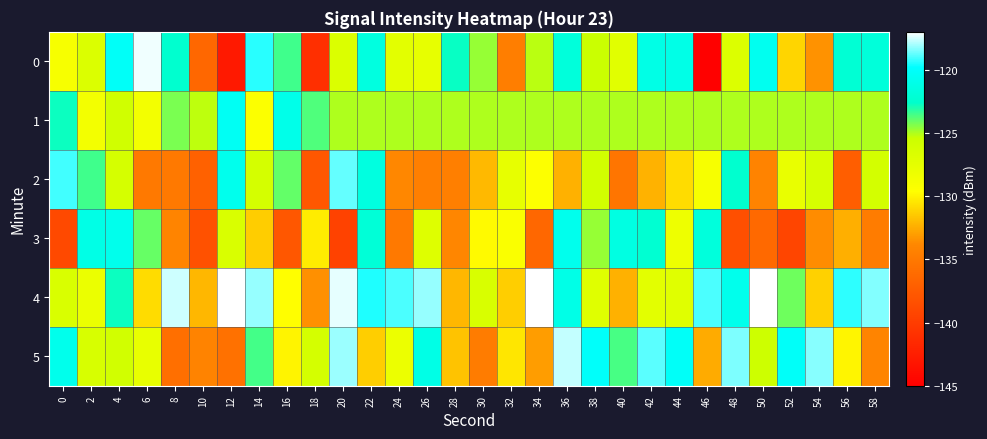

Reading right to left, extract all data points from this chart.

0: 58=-121.9	56=-122.1	54=-133.4	52=-131.1	50=-120.6	48=-126.8	46=-144.8	44=-121.1	42=-121.2	40=-127.2	38=-125.4	36=-121.8	34=-125.2	32=-134.6	30=-124.7	28=-122.7	26=-127.7	24=-127.4	22=-121.5	20=-126.7	18=-141.1	16=-123.5	14=-119.4	12=-142.9	10=-136.4	8=-122.5	6=-117.2	4=-120.2	2=-126.7	0=-128.9
1: 58=-125.0	56=-125.0	54=-125.0	52=-125.0	50=-125.0	48=-125.0	46=-125.0	44=-125.0	42=-125.0	40=-125.0	38=-125.0	36=-125.0	34=-125.0	32=-125.0	30=-125.0	28=-125.0	26=-125.0	24=-125.0	22=-125.0	20=-125.0	18=-123.7	16=-121.0	14=-129.4	12=-120.4	10=-125.2	8=-124.3	6=-128.6	4=-125.8	2=-128.6	0=-122.8
2: 58=-126.0	56=-137.2	54=-126.3	52=-127.9	50=-134.1	48=-122.4	46=-129.0	44=-130.8	42=-132.3	40=-135.4	38=-125.9	36=-132.3	34=-129.5	32=-127.6	30=-132.1	28=-134.5	26=-134.5	24=-133.9	22=-121.5	20=-118.7	18=-137.7	16=-124.0	14=-126.1	12=-120.8	10=-137.0	8=-135.0	6=-135.0	4=-126.2	2=-123.5	0=-119.1
3: 58=-134.8	56=-132.4	54=-133.7	52=-139.3	50=-136.3	48=-138.4	46=-121.7	44=-128.2	42=-122.3	40=-121.4	38=-124.7	36=-120.8	34=-136.5	32=-129.2	30=-129.8	28=-133.9	26=-126.9	24=-135.0	22=-122.0	20=-139.5	18=-130.3	16=-137.7	14=-131.4	12=-126.5	10=-138.2	8=-134.1	6=-124.0	4=-120.9	2=-121.2	0=-138.9
4: 58=-118.4	56=-119.3	54=-131.2	52=-124.2	50=-115.9	48=-120.8	46=-119.0	44=-127.1	42=-127.4	40=-132.3	38=-127.0	36=-121.1	34=-116.3	32=-131.3	30=-126.4	28=-132.1	26=-118.2	24=-119.0	22=-119.5	20=-117.3	18=-133.5	16=-129.6	14=-118.2	12=-113.9	10=-132.1	8=-117.6	6=-130.8	4=-122.7	2=-128.0	0=-126.5
5: 58=-134.1	56=-129.9	54=-118.4	52=-120.1	50=-125.5	48=-118.4	46=-132.5	44=-120.2	42=-118.8	40=-123.6	38=-120.1	36=-117.7	34=-133.1	32=-130.5	30=-134.7	28=-131.7	26=-121.2	24=-128.1	22=-131.3	20=-118.1	18=-126.1	16=-130.0	14=-123.5	12=-135.6	10=-134.1	8=-135.8	6=-127.7	4=-125.8	2=-126.4	0=-120.9